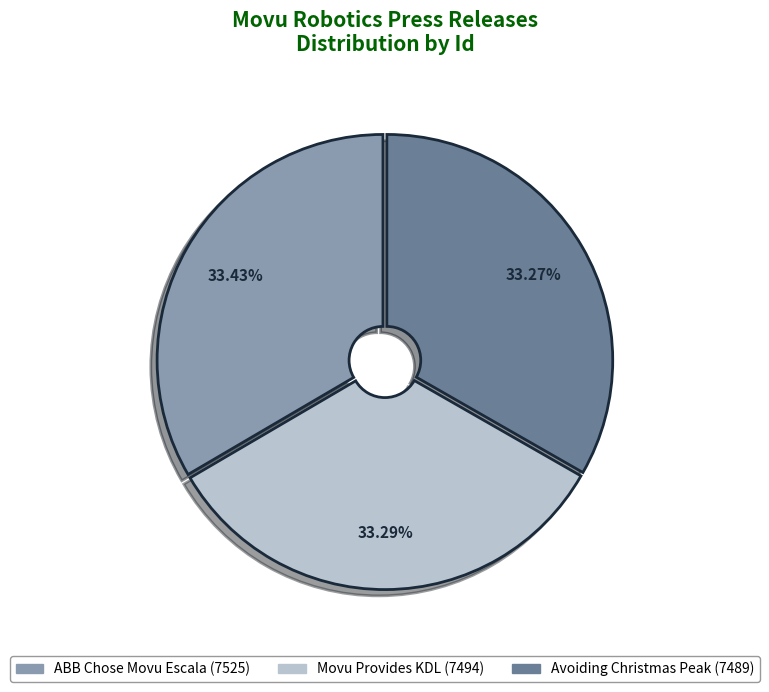

What is the ratio of the value at Avoiding Christmas Peak to the value at ABB Chose Movu Escala?

1.0